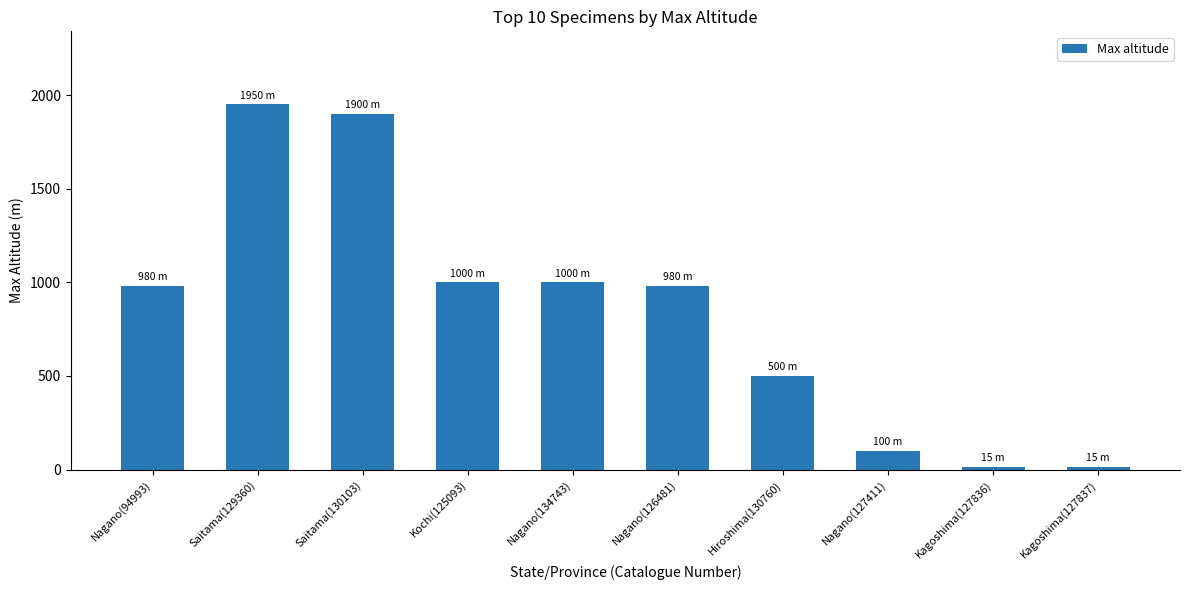

Is it true that the value at Nagano(94993) is 980?

True